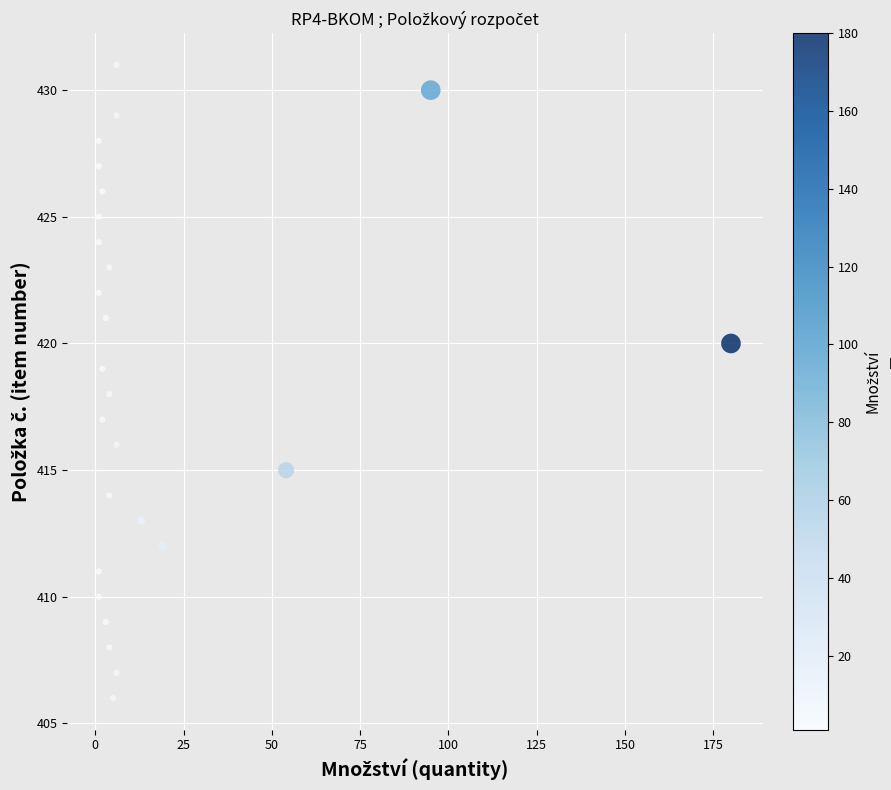

What is the range of X values (max minus min)?

179